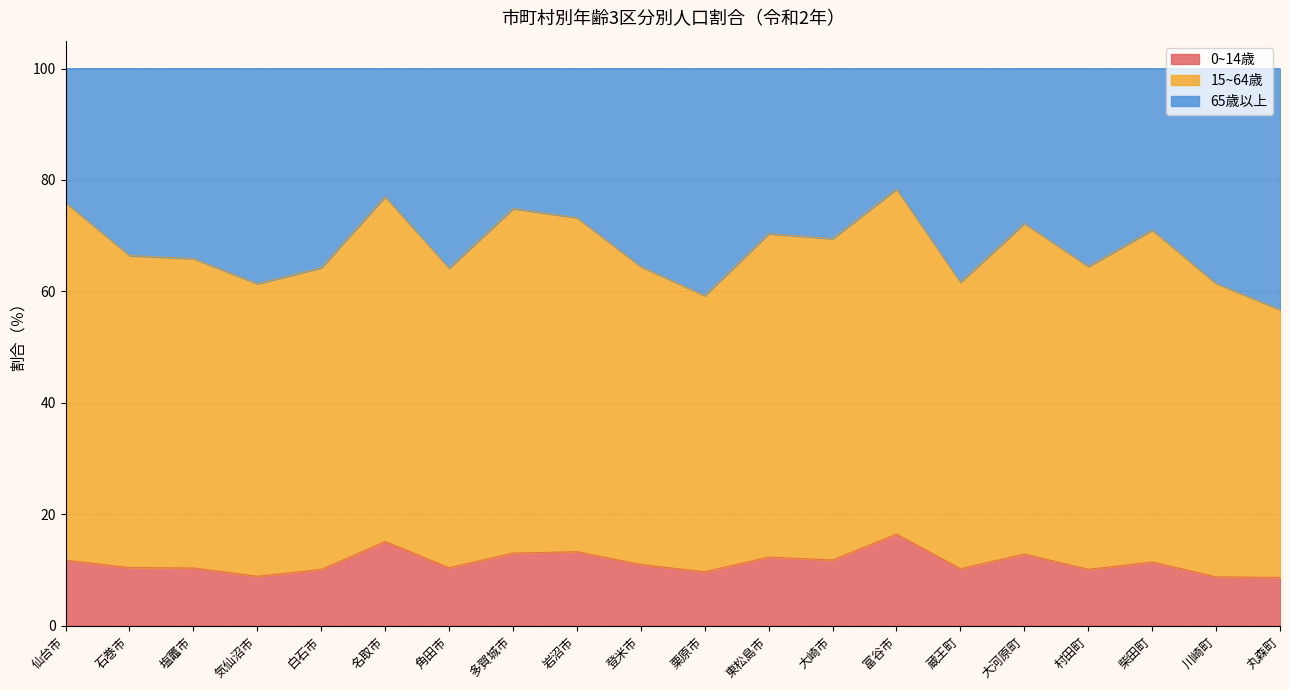

Where is the first local maximum for 15~64歳?

名取市